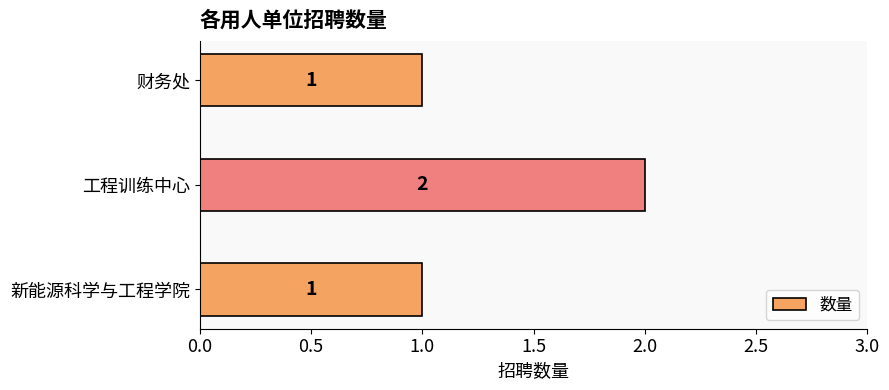

How many values are between 1 and 2?

3